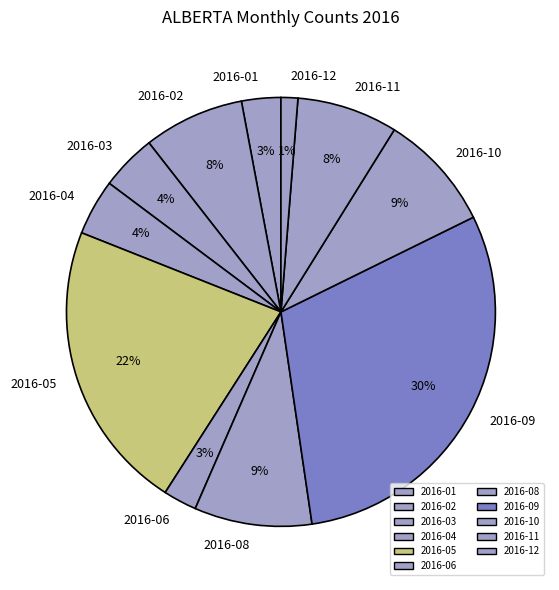

To the nearest percent, what percentage of the pie is 2016-03?

4%